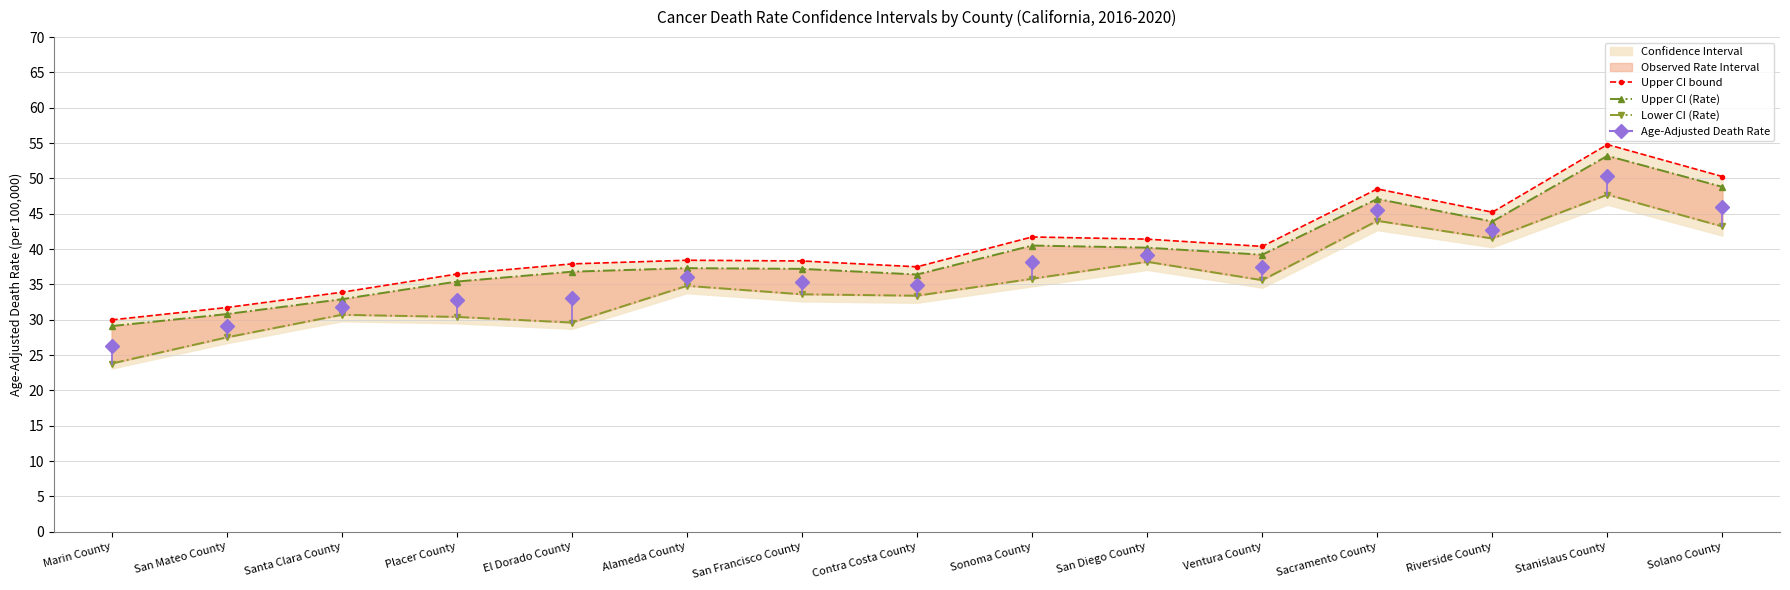

How many lines are shown in the chart?

3